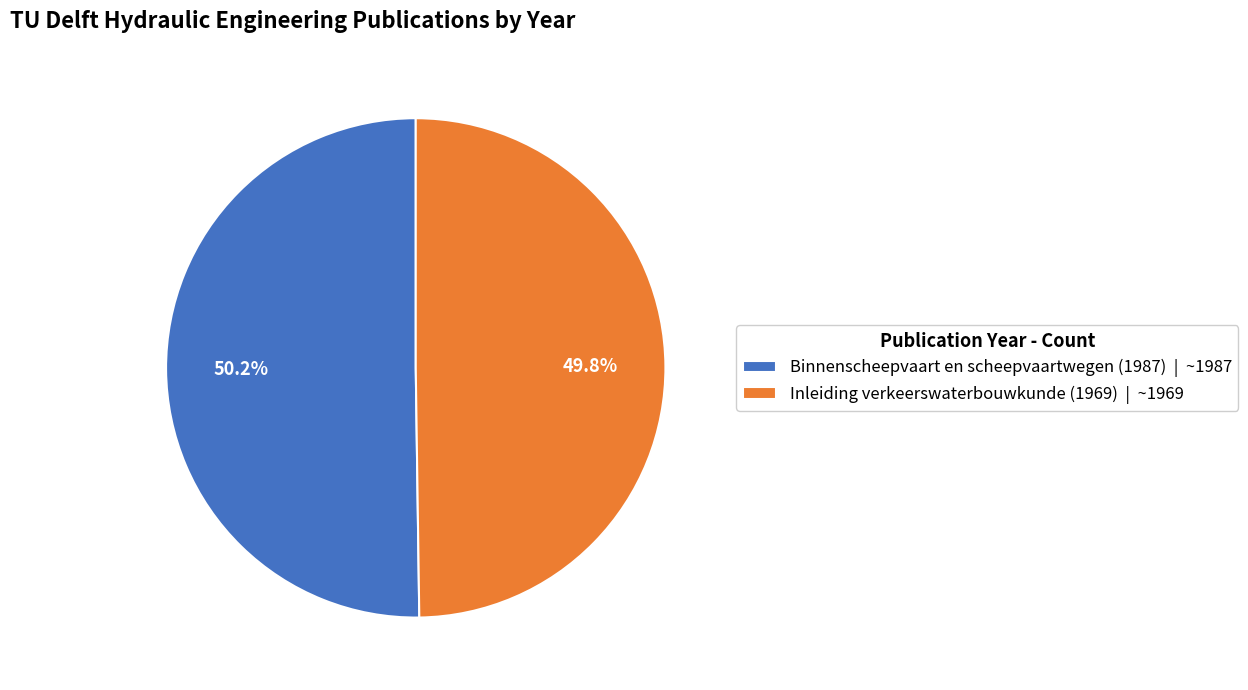

What percentage is the Inleiding verkeerswaterbouwkunde (1969) slice, to the nearest percent?

50%